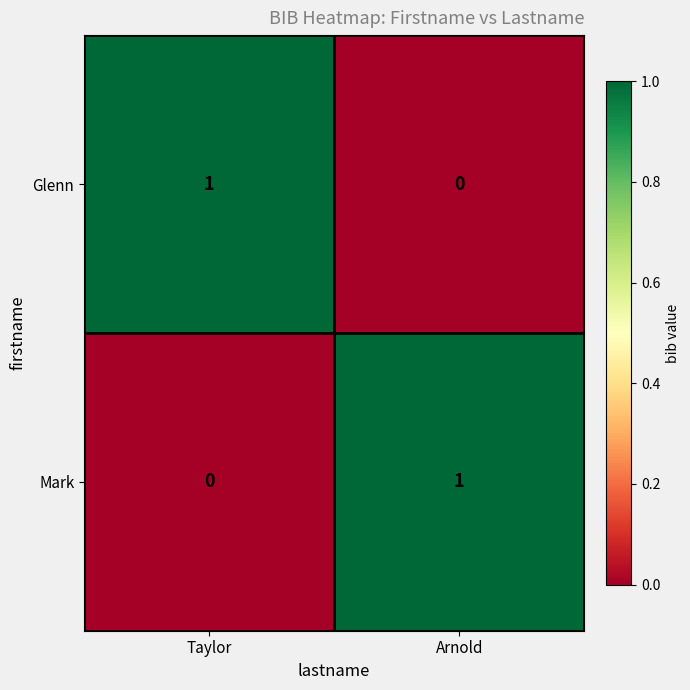

At which label is Mark closest to 0?

Taylor